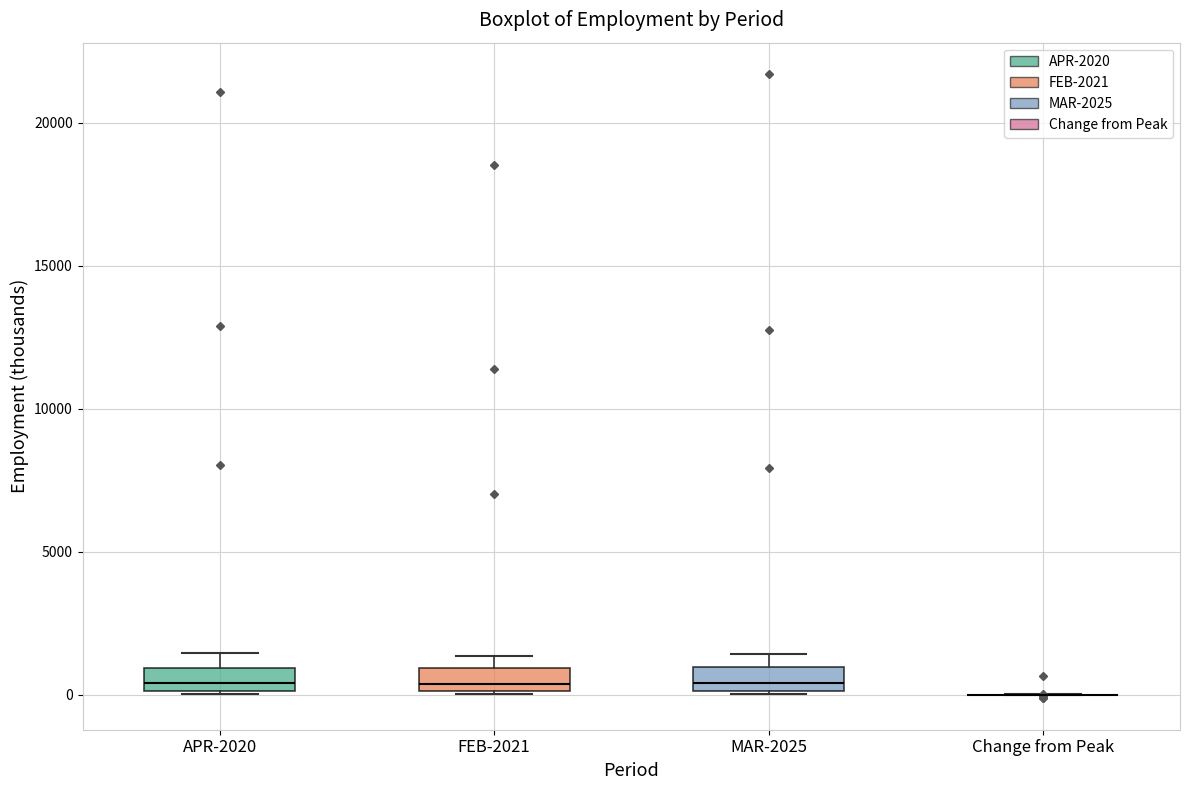

Reading left to right, read every box against the y-axis: the position of its median line, the range the box covers, and the ends of its whiskers. The values are not printed on the chart, so give them approximately, as read against the axis.

APR-2020: median 500, box 0 to 1000, whiskers 0 to 1500
FEB-2021: median 500, box 0 to 1000, whiskers 0 to 1500
MAR-2025: median 500, box 0 to 1000, whiskers 0 to 1500
Change from Peak: box collapsed to a line at 0, whiskers 0 to 0